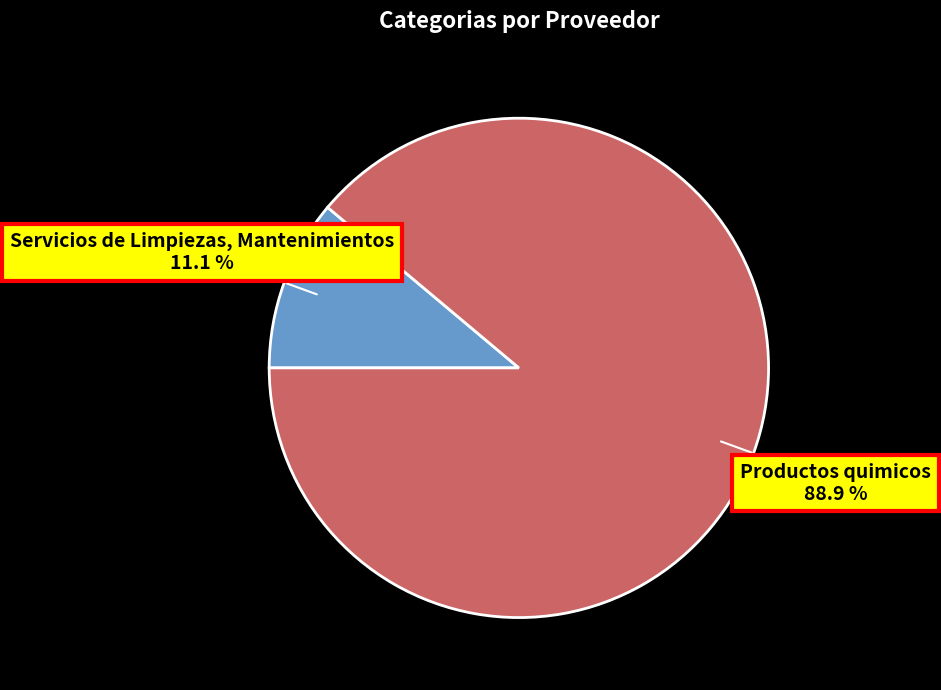

To the nearest percent, what is the difference between the largest and smallest slice percentages?

78%